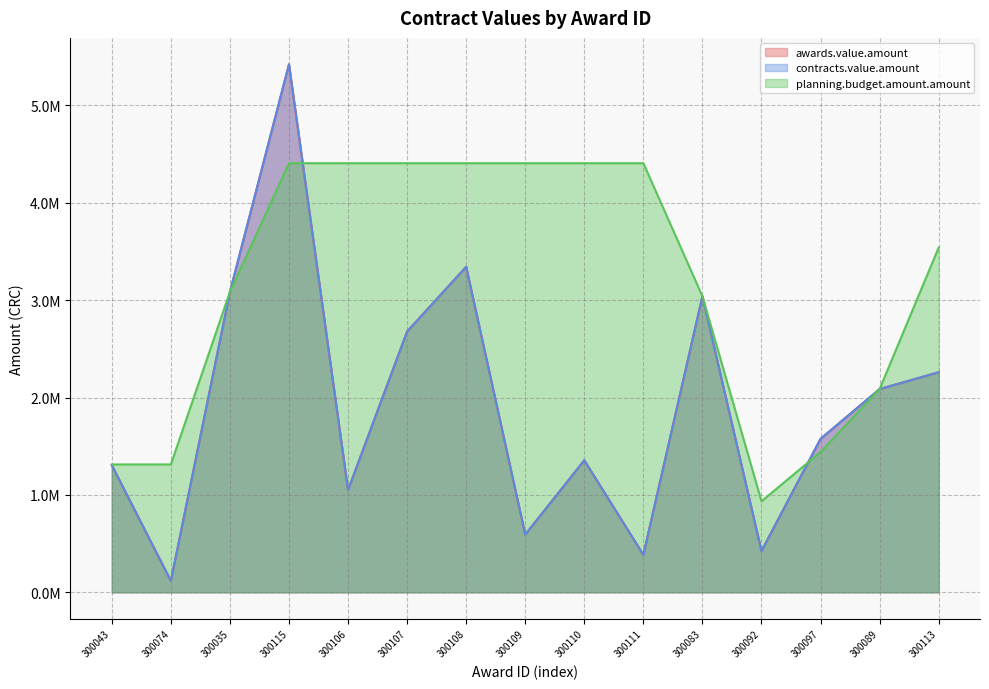

Reading right to left, list all the values displayed in this chart.

awards.value.amount: 2260000.0	2086818.0	1576092.0	423750.0	3039999.5	385473.4	1355778.5	593183.4	3342455.2	2677992.7	1051210.8	5421440.5	3084900.0	117802.5	1305617.7
contracts.value.amount: 2260000.0	2086818.0	1576092.0	423750.0	3039999.5	385473.4	1355778.5	593183.4	3342455.2	2677992.7	1051210.8	5421440.5	3084900.0	117802.5	1305617.7
planning.budget.amount.amount: 3540000.0	2086866.6	1440000.0	935000.0	3040000.0	4405847.4	4405847.4	4405847.4	4405847.4	4405847.4	4405847.4	4405847.4	3084900.0	1313220.0	1313220.0